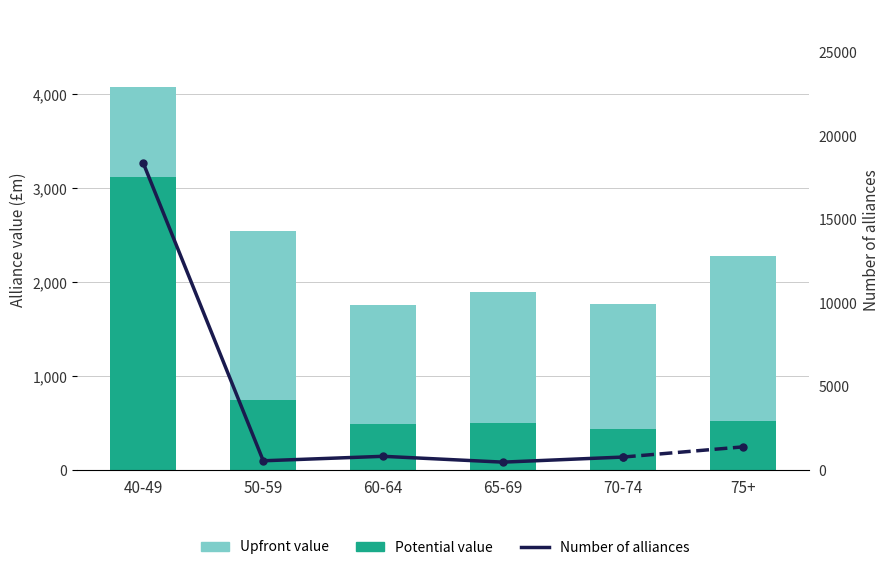

How many categories are shown in the chart?

6